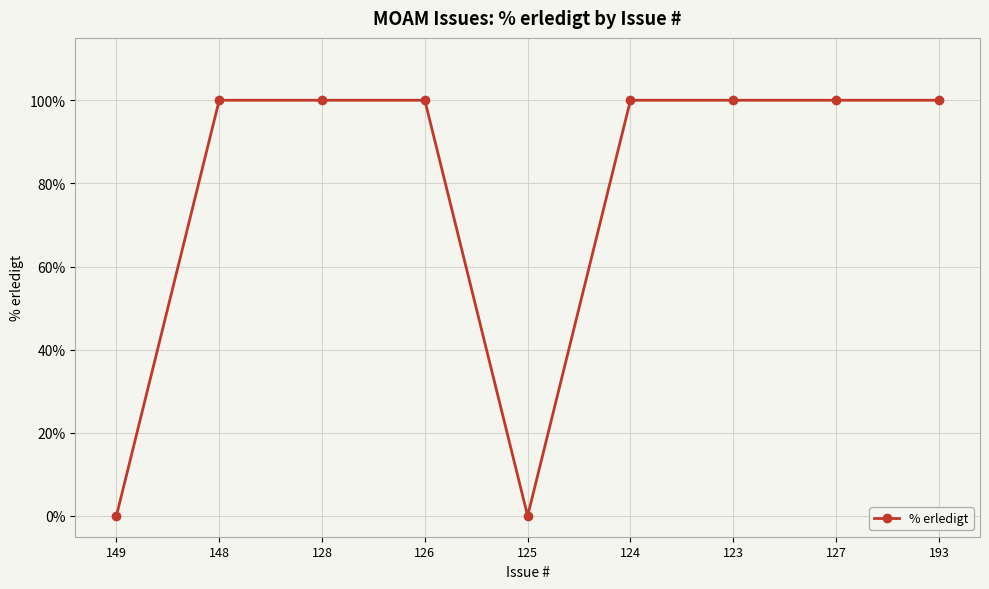

What is the label of the 4th point from the right?

124